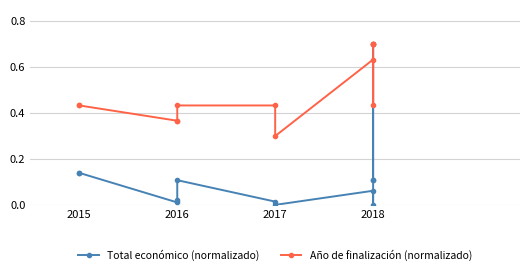

Reading left to right, transcribe all the data shown in this chart.

Total económico (normalizado): 0.1	0.1	0.0	0.0	0.1	0.0	0.0	0.1	0.0	0.1	0.7	0.1
Año de finalización (normalizado): 0.4	0.4	0.4	0.4	0.4	0.4	0.3	0.6	0.4	0.7	0.7	0.7